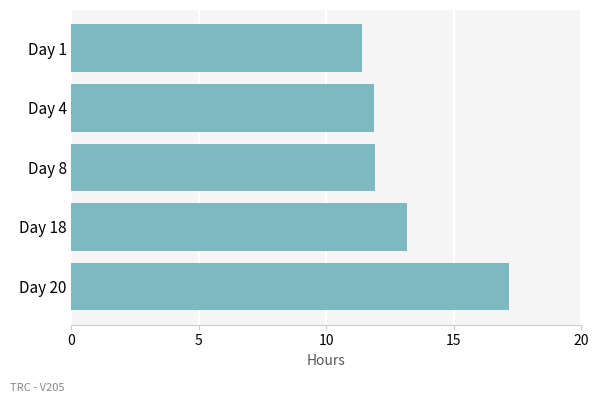

How many bars are there in total?

5